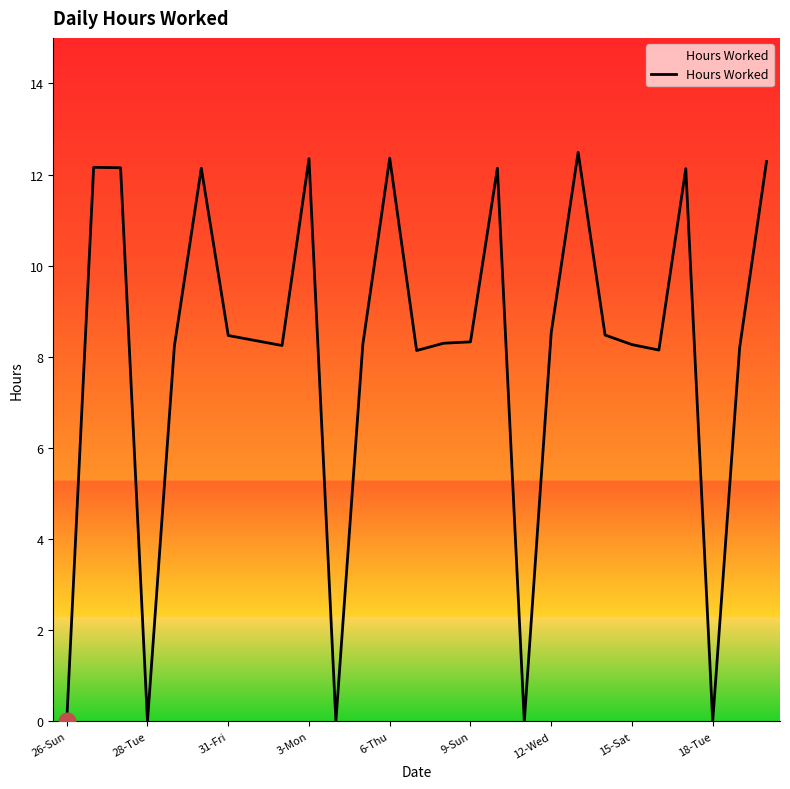

What is the difference between the maximum and minimum values?

12.5